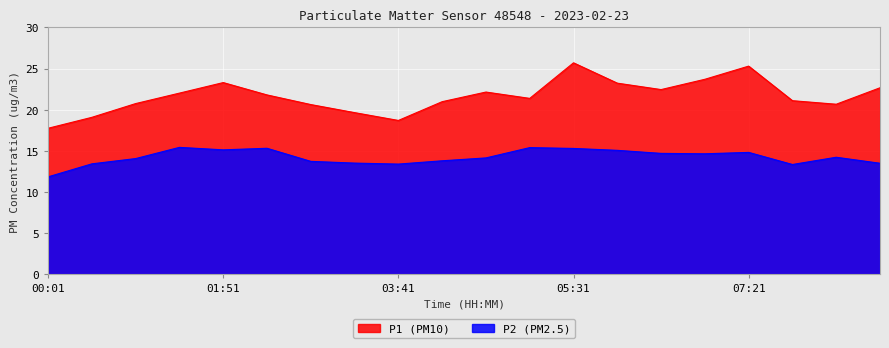

What are all the series names shown in the legend?

P1, P2